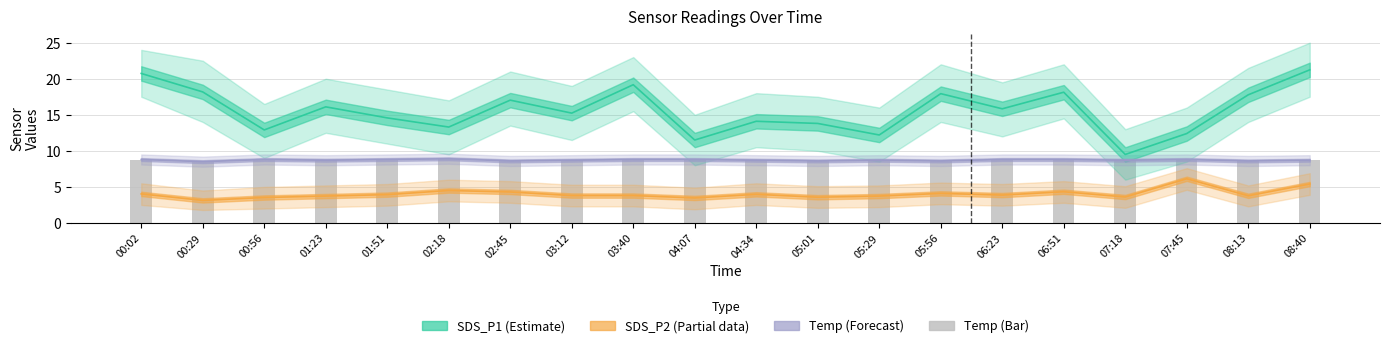

Count the number of data series in this chart.

4